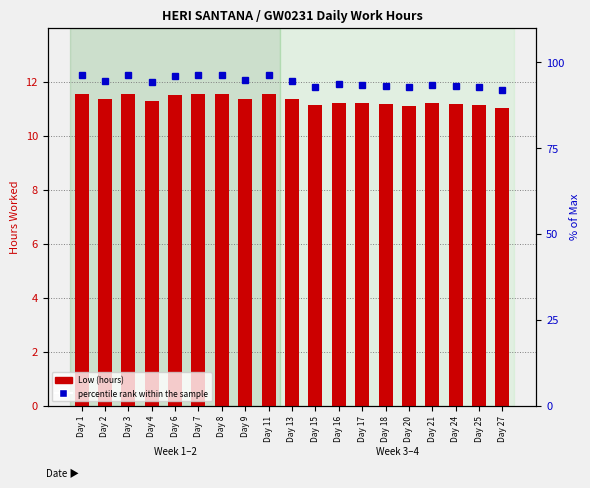

At how many categories does at least one series exceed 76?

19